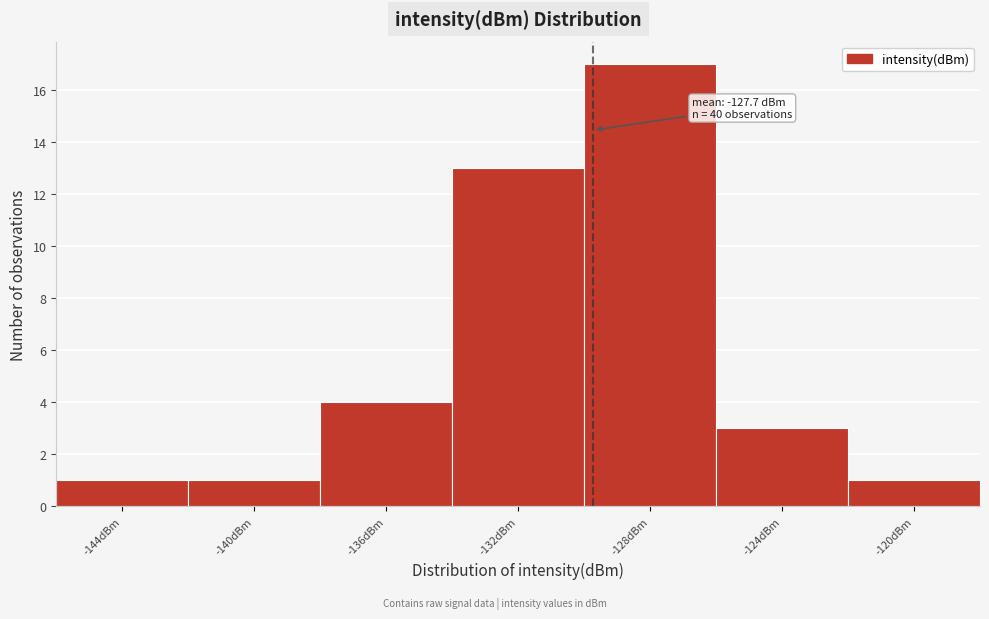

Reading left to right, extract all data points from this chart.

-144dBm=1	-140dBm=1	-136dBm=4	-132dBm=13	-128dBm=17	-124dBm=3	-120dBm=1